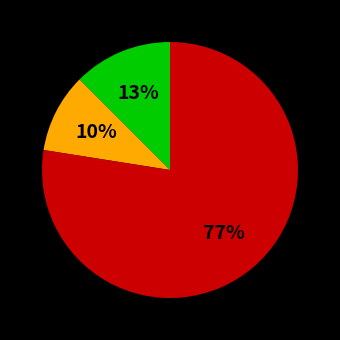

Is there any slice that represents more than half of the pie?

Yes